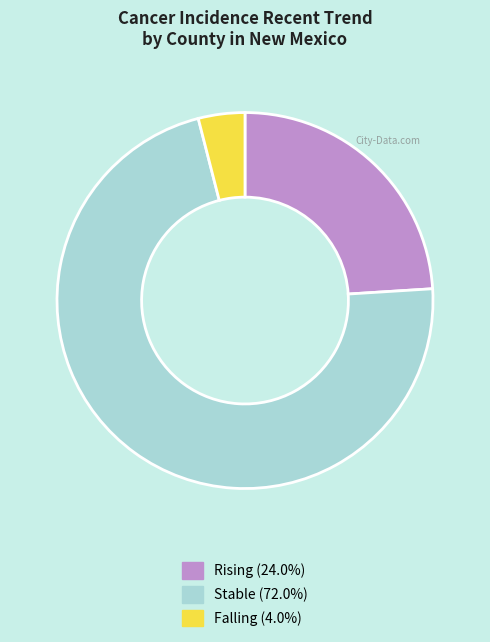

Does Rising represent more than half of the total?

No